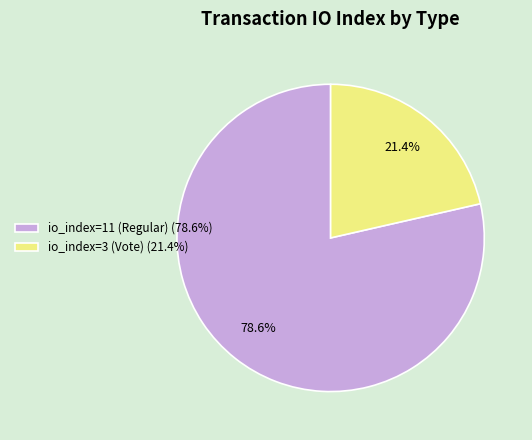

What percentage is NOT represented by io_index=3 (Vote)?

78.6%